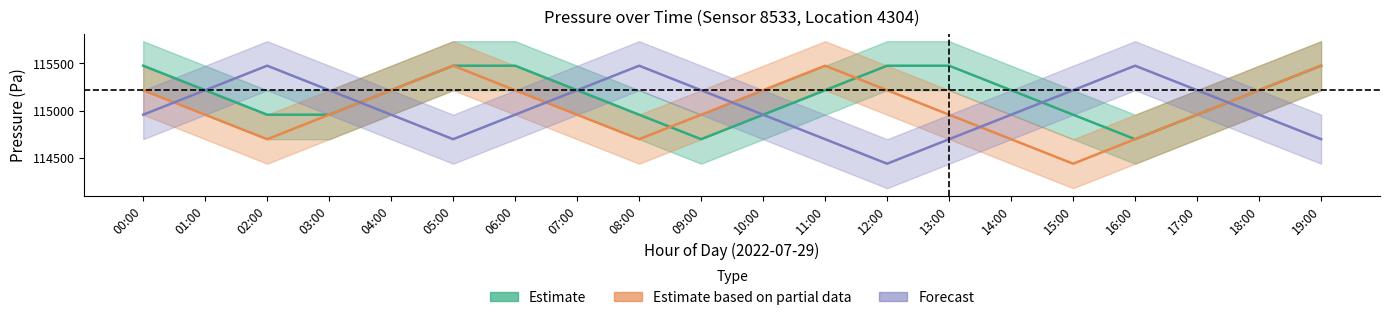

Reading right to left, what are all the values shown in this chart?

Estimate: 115475.8	115216.2	114956.7	114697.1	114956.7	115216.2	115475.8	115475.8	115216.2	114956.7	114697.1	114956.7	115216.2	115475.8	115475.8	115216.2	114956.7	114956.7	115216.2	115475.8
Estimate based on partial data: 115475.8	115216.2	114956.7	114697.1	114437.5	114697.1	114956.7	115216.2	115475.8	115216.2	114956.7	114697.1	114956.7	115216.2	115475.8	115216.2	114956.7	114697.1	114956.7	115216.2
Forecast: 114697.1	114956.7	115216.2	115475.8	115216.2	114956.7	114697.1	114437.5	114697.1	114956.7	115216.2	115475.8	115216.2	114956.7	114697.1	114956.7	115216.2	115475.8	115216.2	114956.7